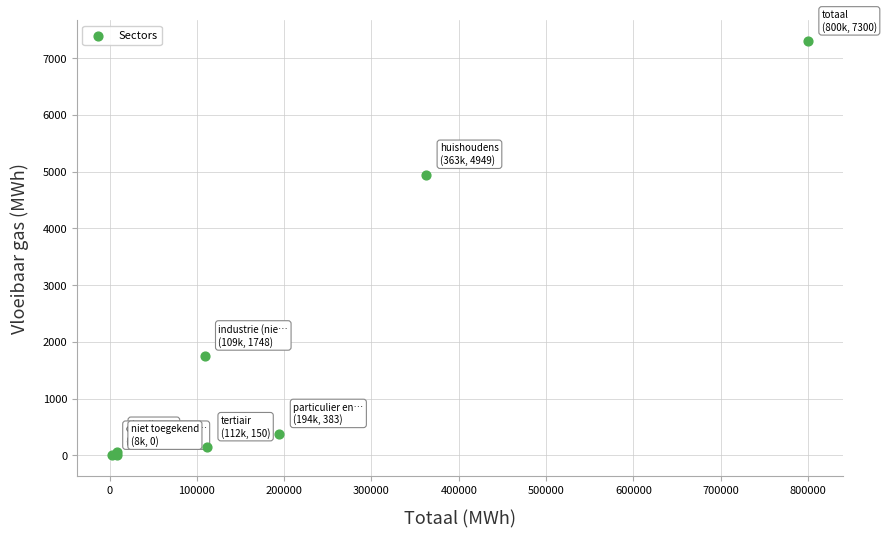

What Y value in the scatter plot is closest to 3649?

4949.5